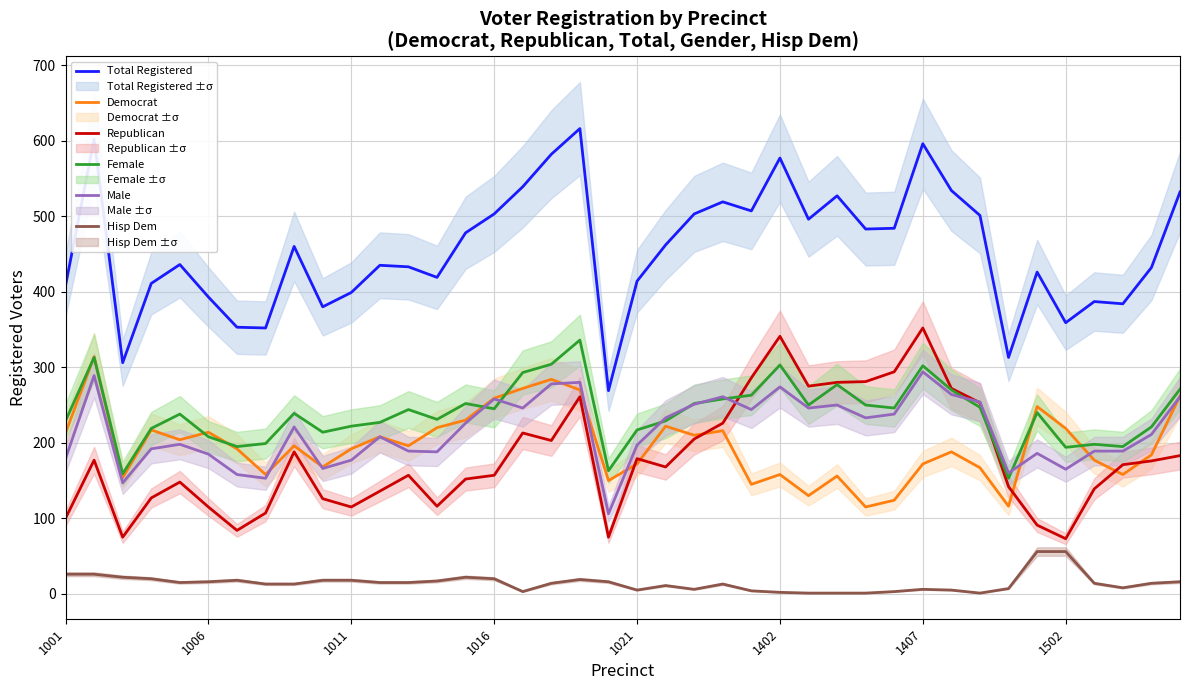

At 18, list the series in order from largest to smallest.

Total Registered, Female, Male, Democrat, Republican, Hisp Dem